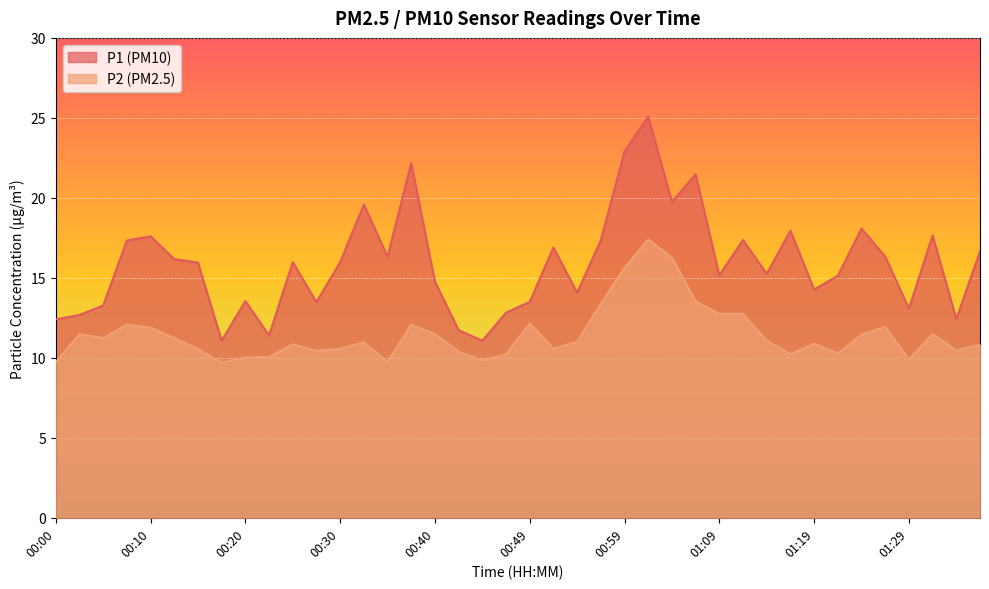

True or false: P1 and P2 cross at least once.

False